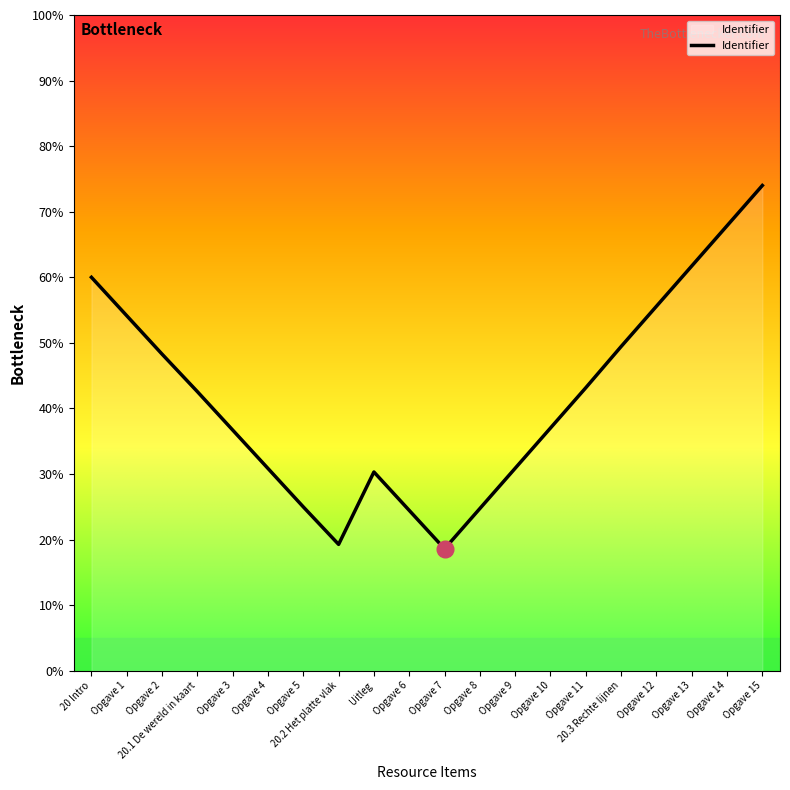

Which has a higher value, Opgave 12 or Opgave 7?

Opgave 12